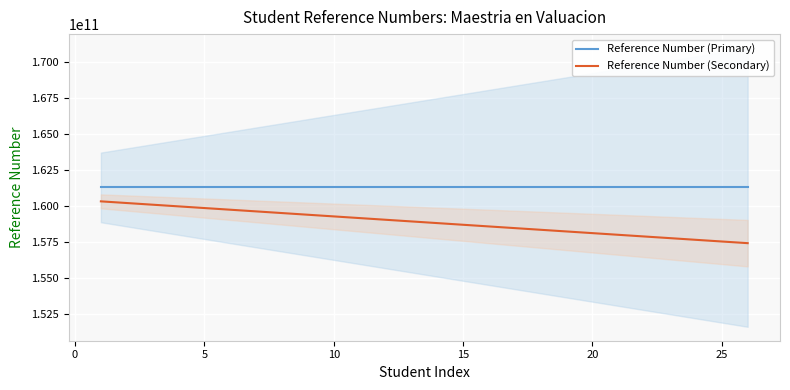

True or false: Reference Number (Secondary) and Reference Number (Primary) cross at least once.

False